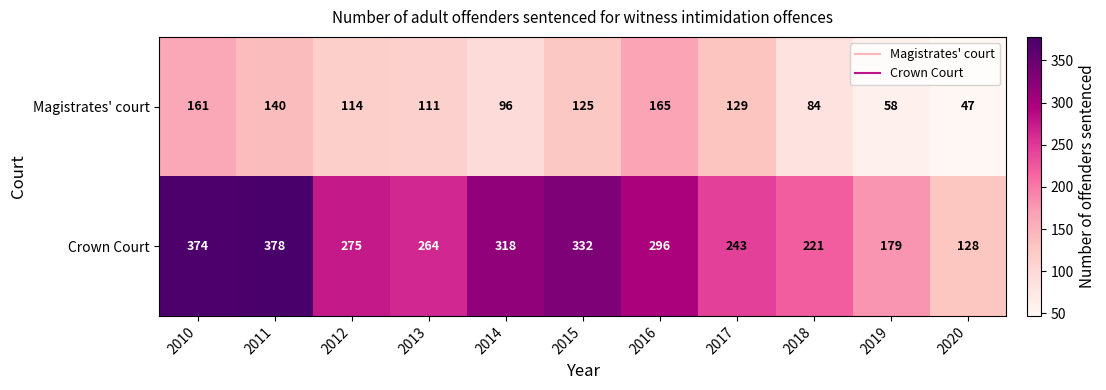

List the series in order of their overall mean, highest first.

Crown Court, Magistrates' court